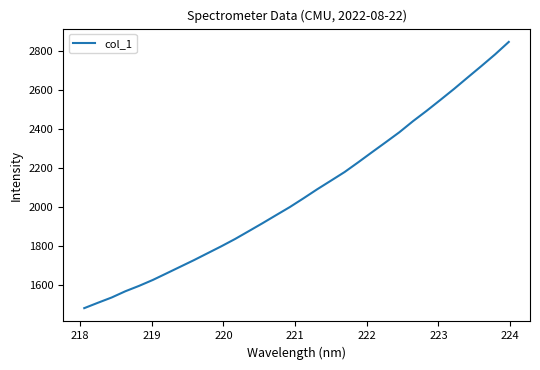

What is the minimum value shown in the chart?

1483.7